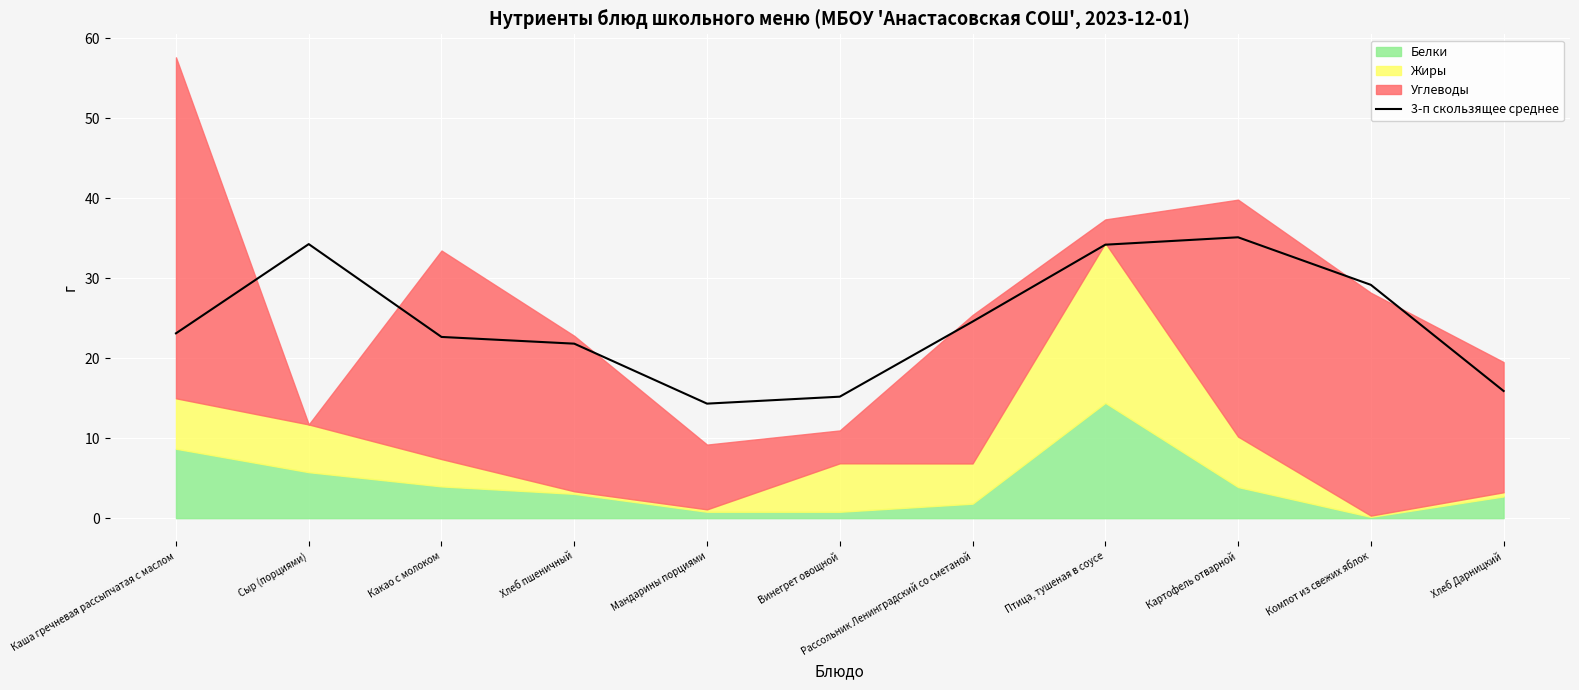

Between Птица, тушеная в соусе and Мандарины порциями, which is larger?

Птица, тушеная в соусе